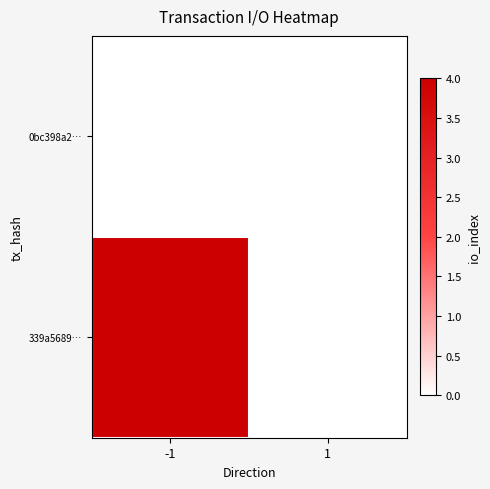

Between 1 and -1, which is larger?

1